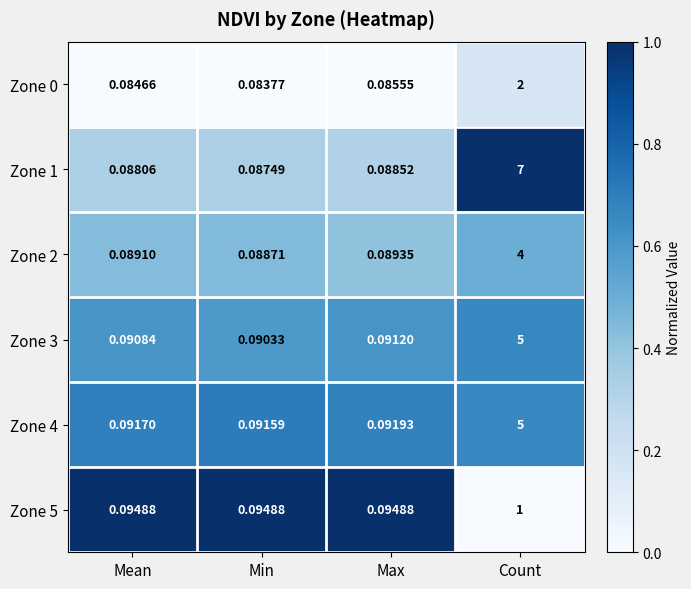

Count the number of data series in this chart.

6